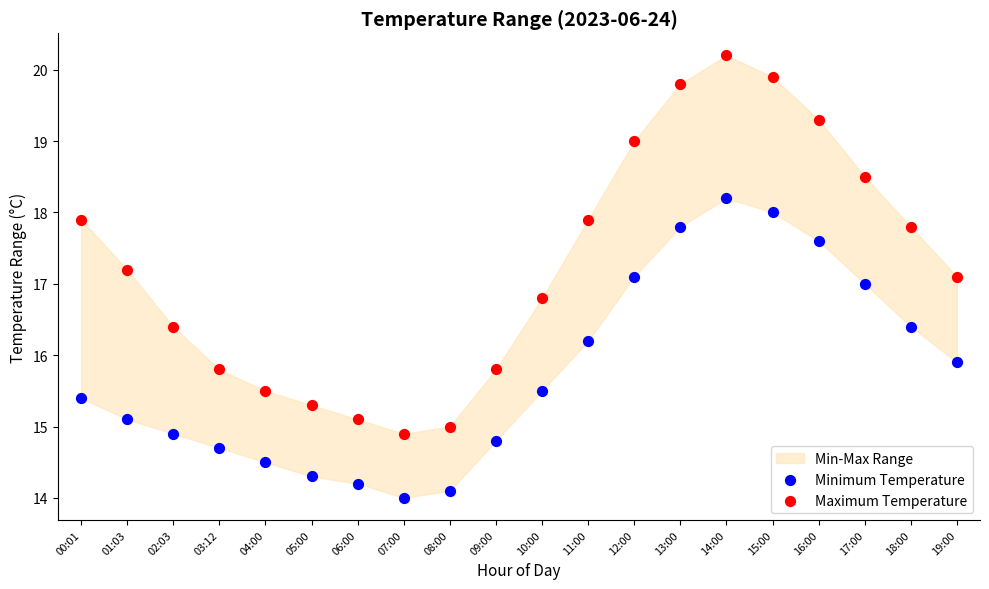

Which series has the largest Y range (max minus min)?

Maximum Temperature